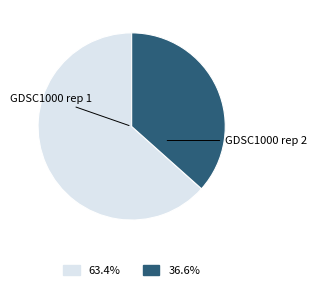

Is there any slice that represents more than half of the pie?

Yes